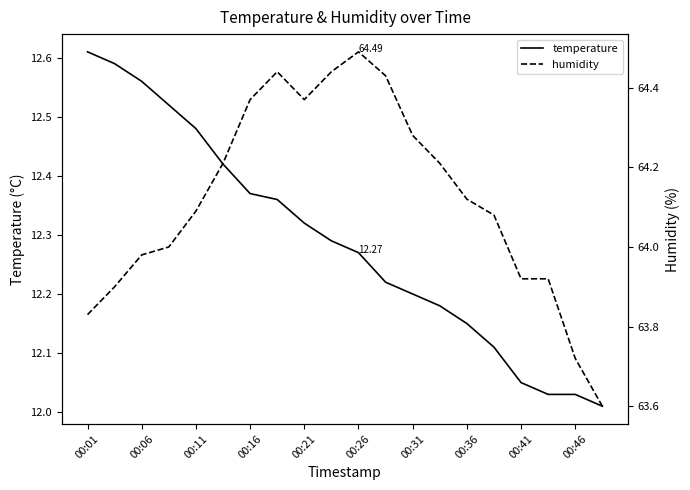

Rank the series by their average value, from lowest to highest.

temperature, humidity